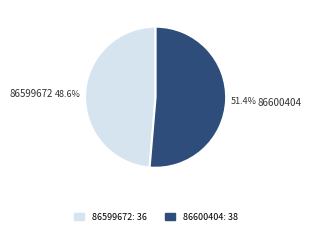

To the nearest percent, what percentage of the pie is 86600404?

51%